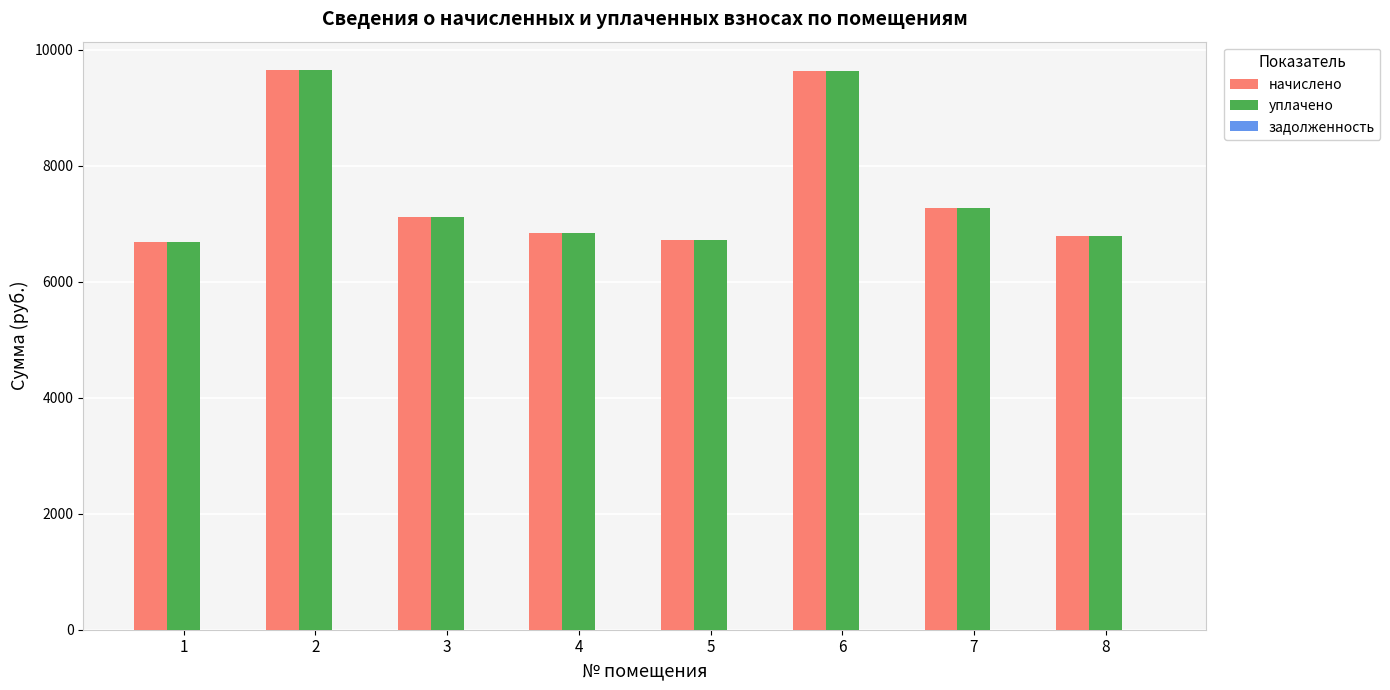

The value of уплачено at 7 is 7269.8. True or false?

True